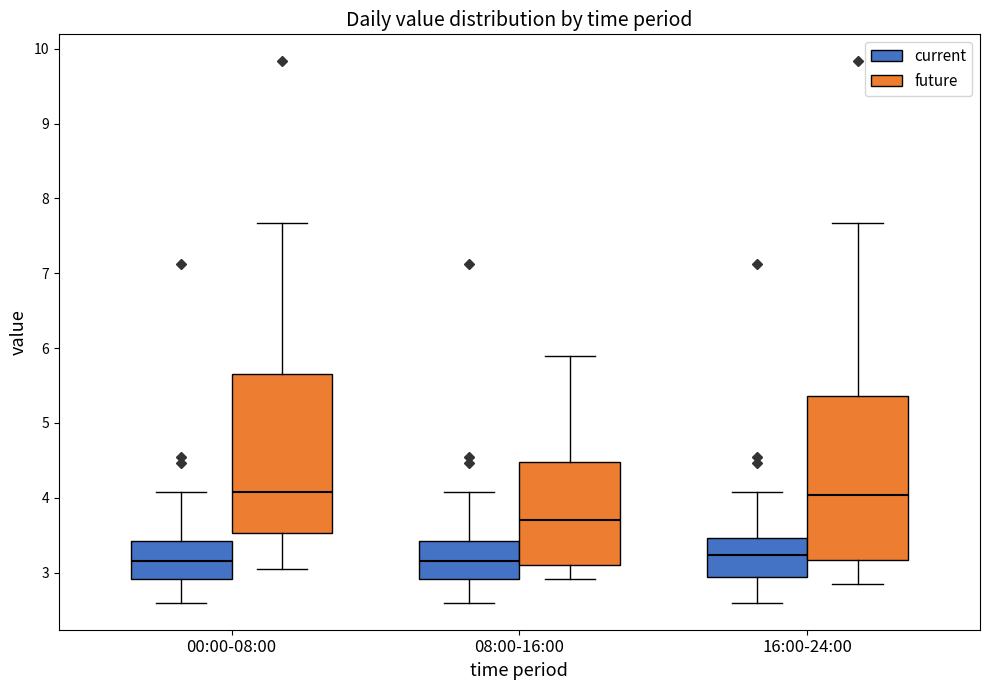

Reading left to right, transcribe this box plot: for each box, give where its median line is, the range the box spans, and where its two whiskers end, as read against the y-axis. The values are not printed on the chart, so give them approximately, as read against the axis.

00:00-08:00 (current): median 3.2, box 2.9 to 3.4, whiskers 2.6 to 4.1
00:00-08:00 (future): median 4.1, box 3.5 to 5.7, whiskers 3.1 to 7.7
08:00-16:00 (current): median 3.2, box 2.9 to 3.4, whiskers 2.6 to 4.1
08:00-16:00 (future): median 3.7, box 3.1 to 4.5, whiskers 2.9 to 5.9
16:00-24:00 (current): median 3.2, box 2.9 to 3.5, whiskers 2.6 to 4.1
16:00-24:00 (future): median 4.0, box 3.2 to 5.4, whiskers 2.9 to 7.7